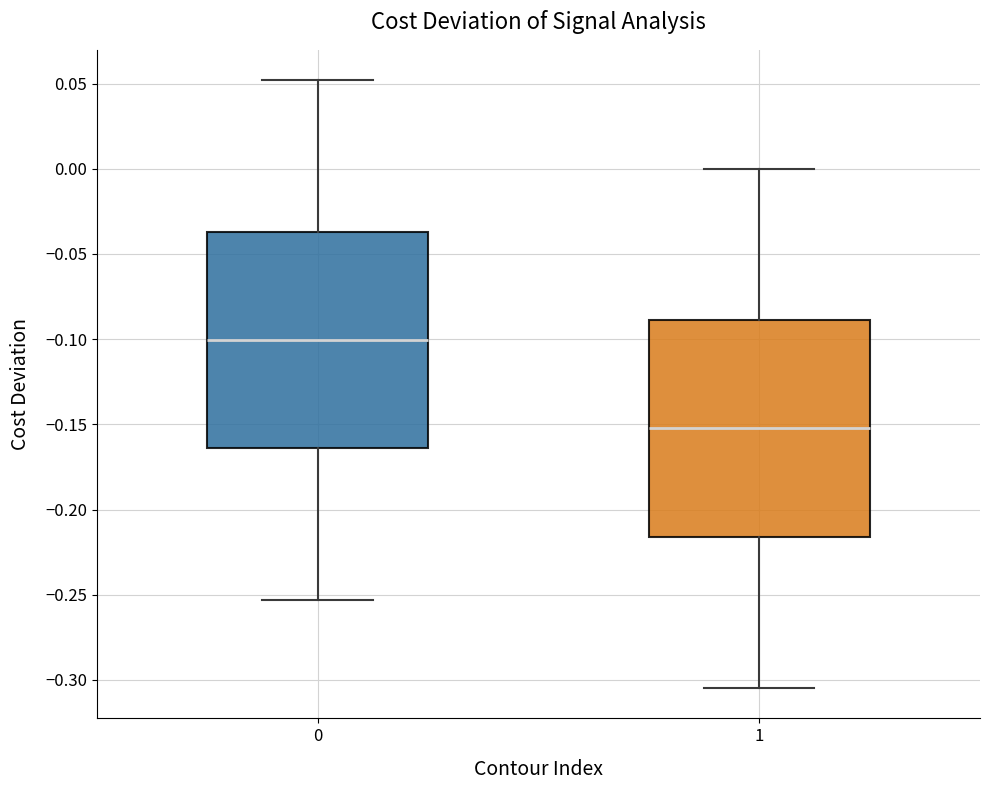

Reading left to right, read every box against the y-axis: the position of its median line, the range the box covers, and the ends of its whiskers. The values are not printed on the chart, so give them approximately, as read against the axis.

0: median -0.100, box -0.165 to -0.035, whiskers -0.255 to 0.050
1: median -0.150, box -0.215 to -0.090, whiskers -0.305 to 0.000